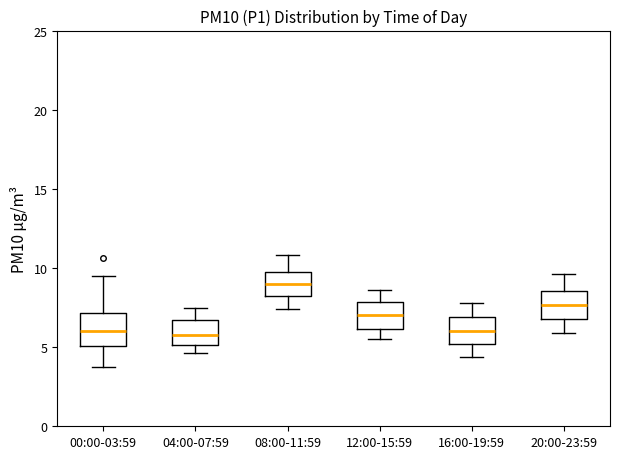

Reading left to right, transcribe this box plot: for each box, give where its median line is, the range the box spans, and where its two whiskers end, as read against the y-axis. The values are not printed on the chart, so give them approximately, as read against the axis.

00:00-03:59: median 6.0, box 5.0 to 7.0, whiskers 3.5 to 9.5
04:00-07:59: median 6.0, box 5.0 to 6.5, whiskers 4.5 to 7.5
08:00-11:59: median 9.0, box 8.5 to 9.5, whiskers 7.5 to 11.0
12:00-15:59: median 7.0, box 6.0 to 8.0, whiskers 5.5 to 8.5
16:00-19:59: median 6.0, box 5.0 to 7.0, whiskers 4.5 to 8.0
20:00-23:59: median 7.5, box 7.0 to 8.5, whiskers 6.0 to 9.5